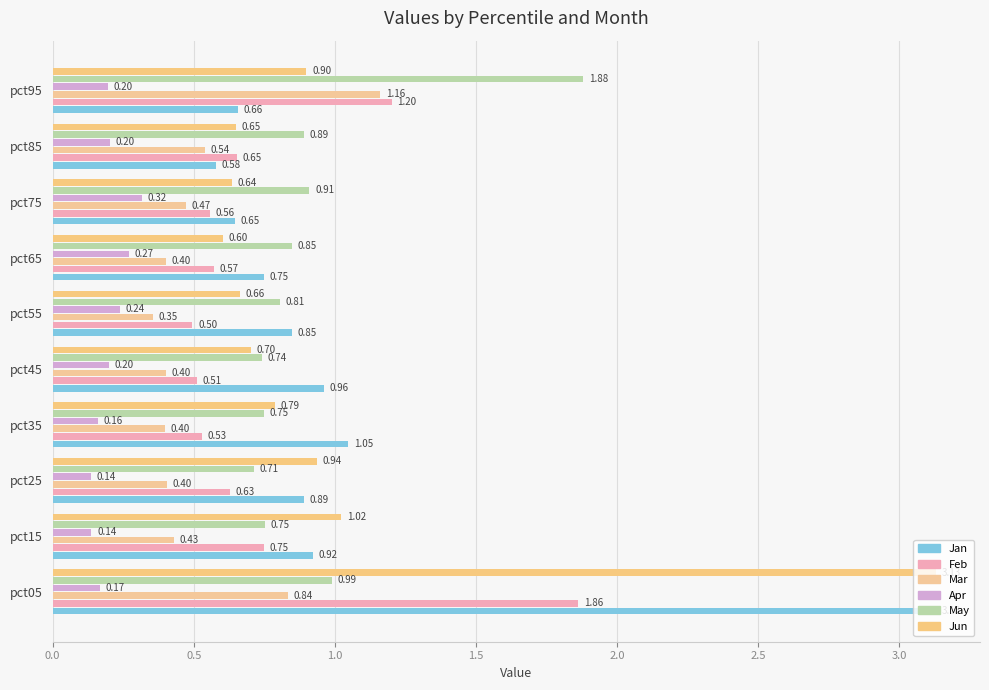

Reading left to right, transcribe all the data shown in this chart.

Jan: 3.1	0.9	0.9	1.0	1.0	0.8	0.7	0.6	0.6	0.7
Feb: 1.9	0.7	0.6	0.5	0.5	0.5	0.6	0.6	0.7	1.2
Mar: 0.8	0.4	0.4	0.4	0.4	0.4	0.4	0.5	0.5	1.2
Apr: 0.2	0.1	0.1	0.2	0.2	0.2	0.3	0.3	0.2	0.2
May: 1.0	0.8	0.7	0.7	0.7	0.8	0.8	0.9	0.9	1.9
Jun: 3.1	1.0	0.9	0.8	0.7	0.7	0.6	0.6	0.7	0.9